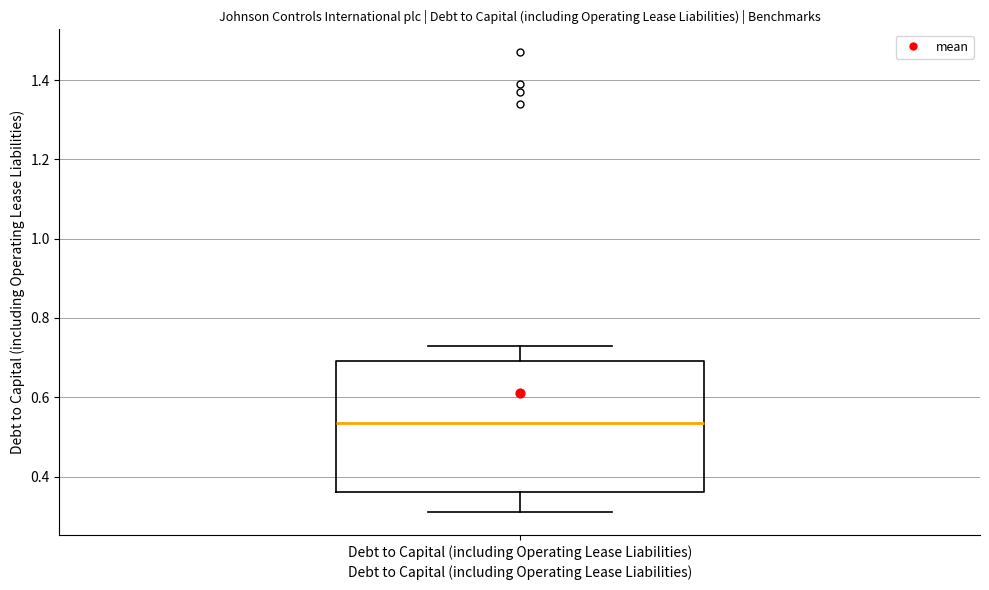

Transcribe this box plot: give where the median line is, the range the box spans, and where the two whiskers end, as read against the y-axis. The values are not printed on the chart, so give them approximately, as read against the axis.

median 0.54, box 0.36 to 0.70, whiskers 0.32 to 0.74